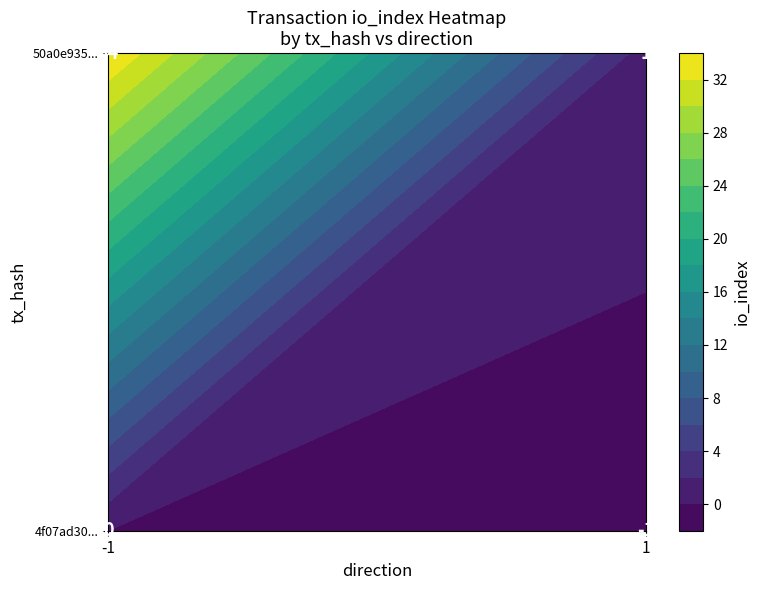

What is the sum of all 4f07ad3003fdd255bf5063b69055240925e2237 values?

-1